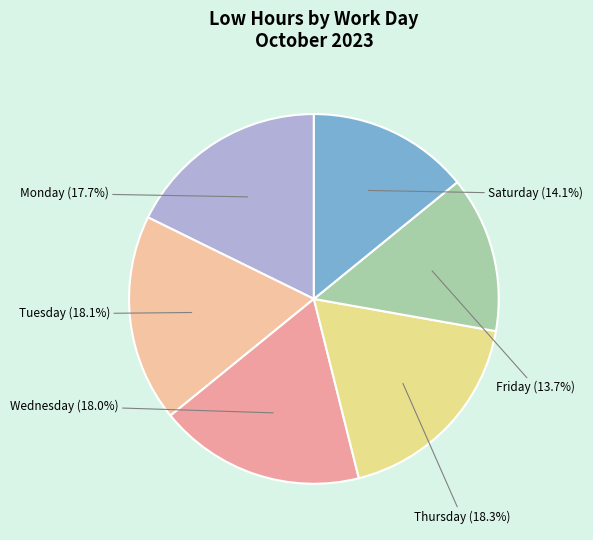

Between Saturday and Wednesday, which is larger?

Wednesday